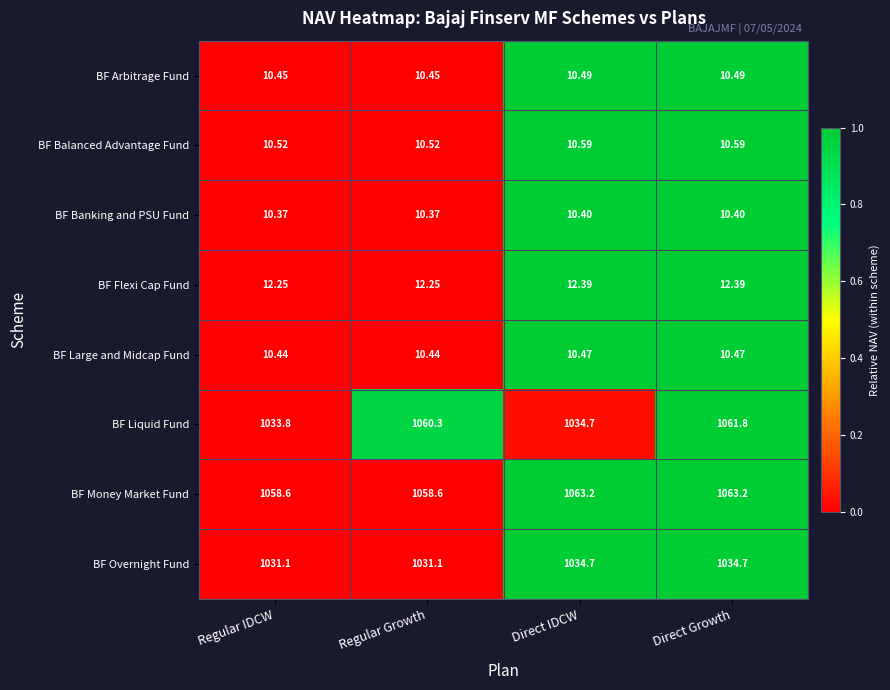

Rank the series by their maximum value, from lowest to highest.

BF Banking and PSU Fund, BF Large and Midcap Fund, BF Arbitrage Fund, BF Balanced Advantage Fund, BF Flexi Cap Fund, BF Overnight Fund, BF Liquid Fund, BF Money Market Fund